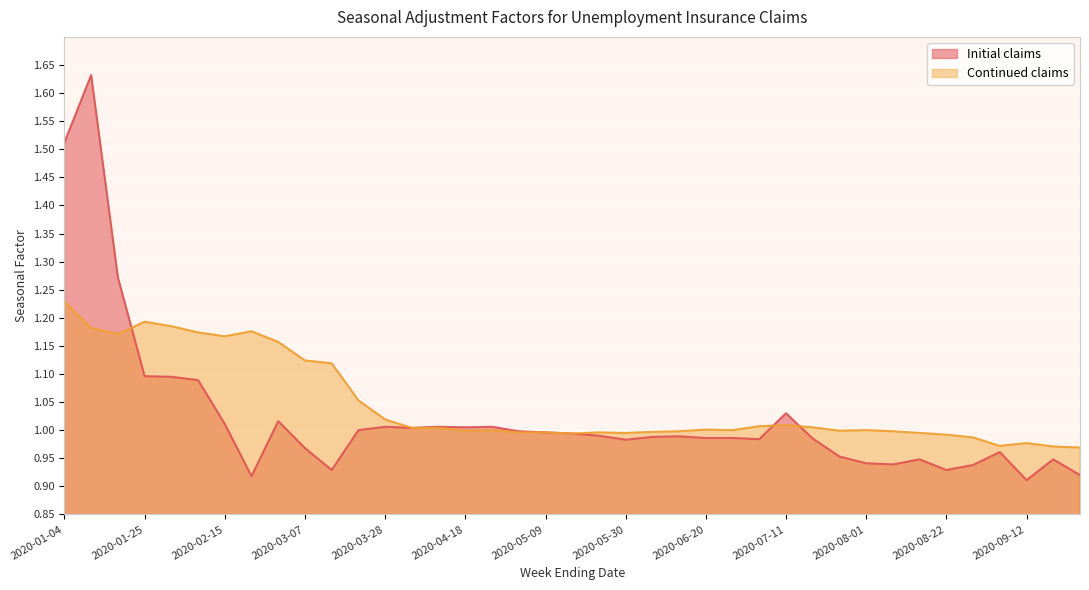

How many intersections are there between Initial claims and Continued claims?

3